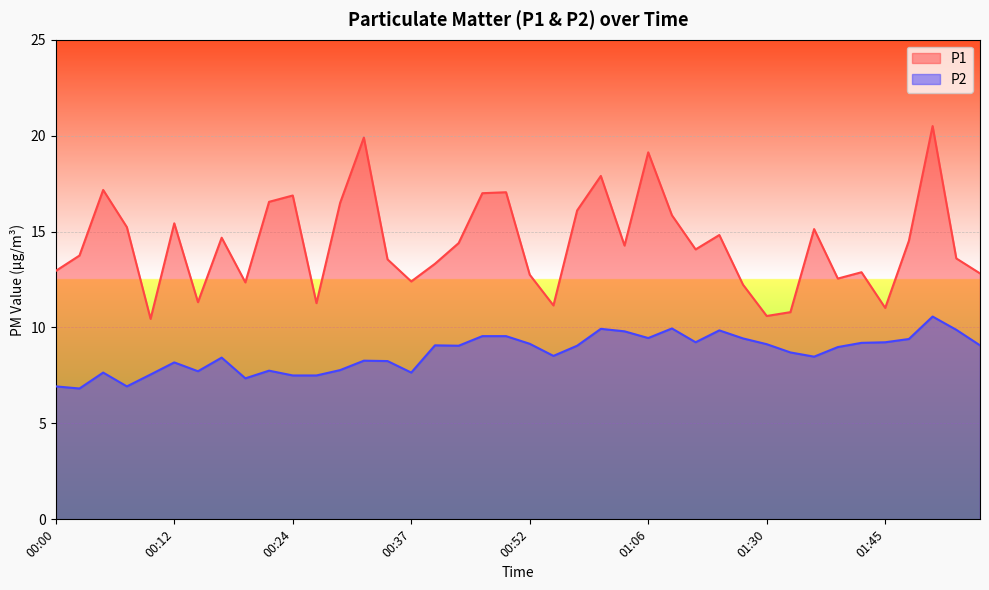

What is the total value across all series at 00:09?

18.0